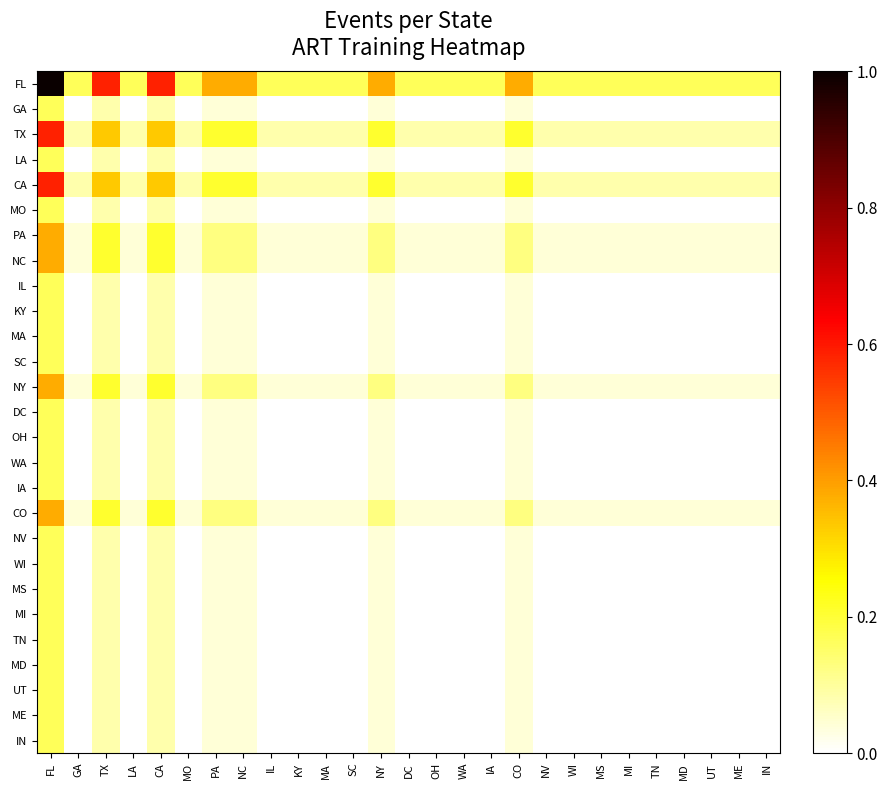

Between NC and SC, which is larger?

NC